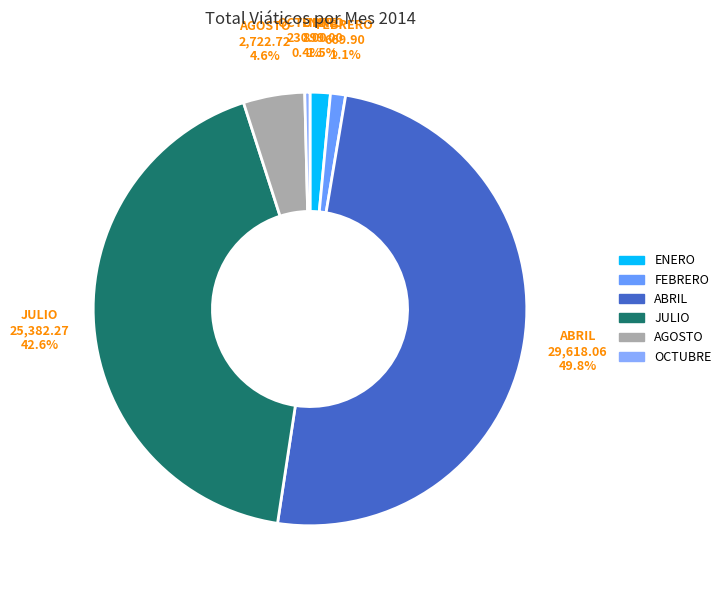

What is the largest slice in the pie chart?

ABRIL